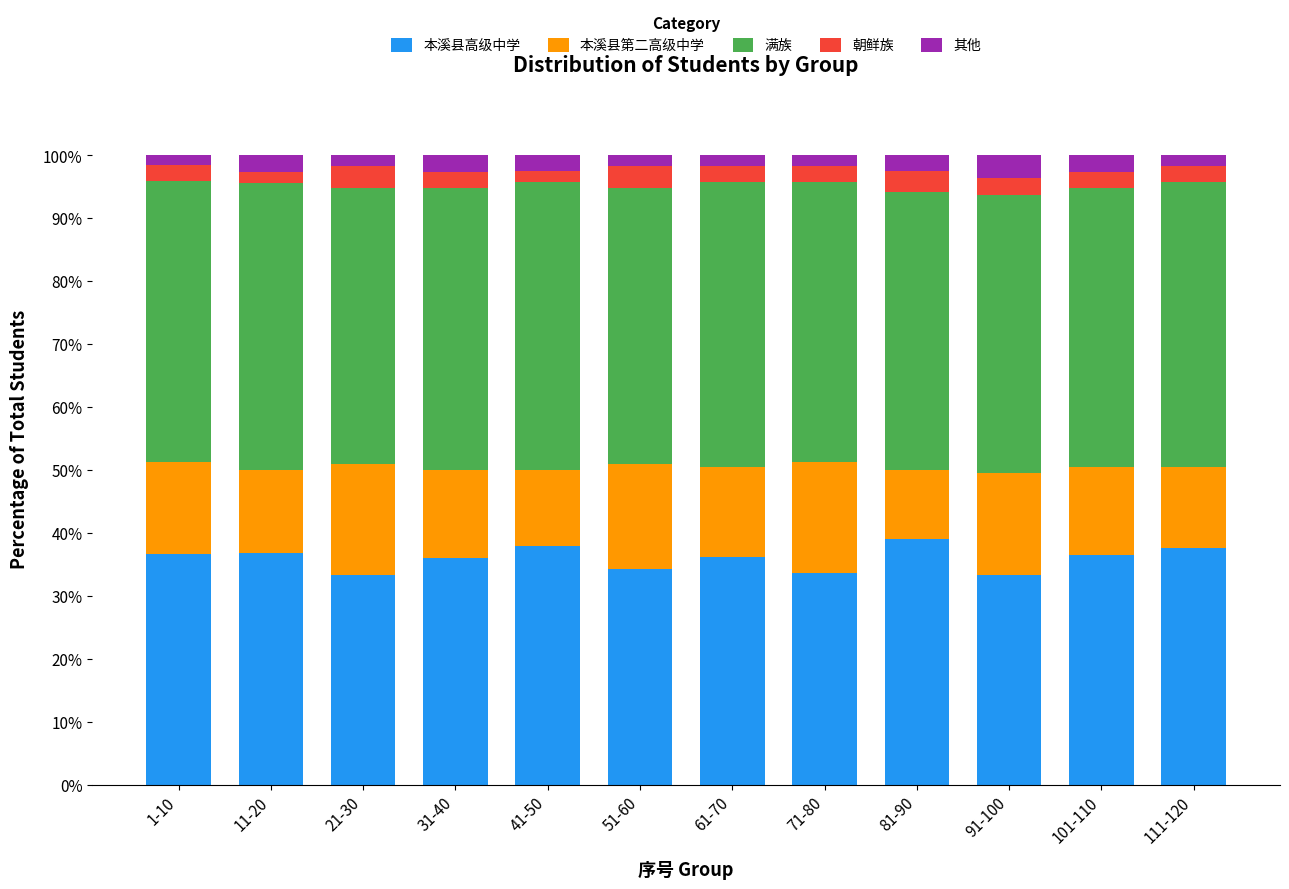

At which label does 本溪县高级中学 first exceed 36?

1-10